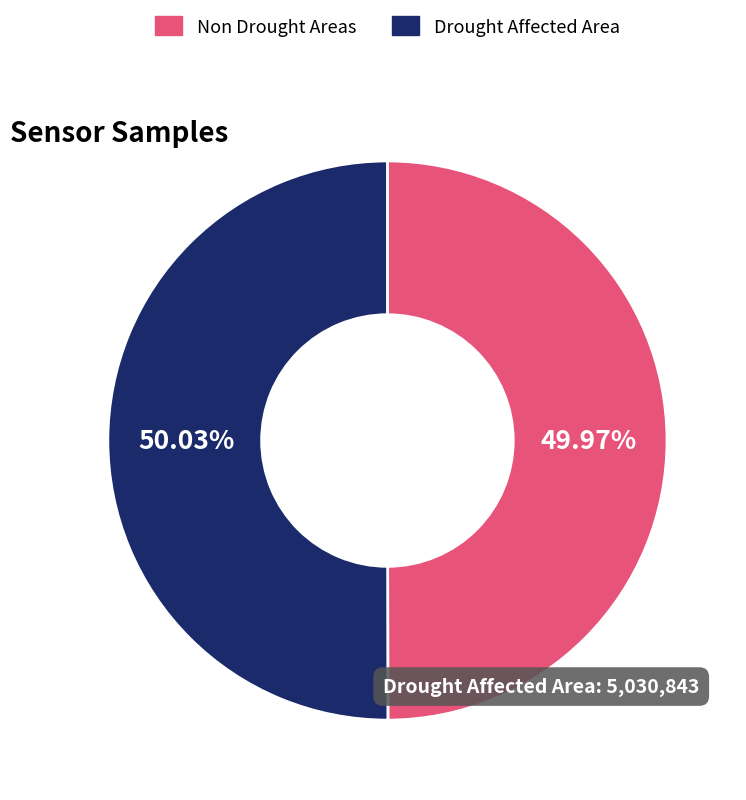

Does any single category account for the majority?

Yes